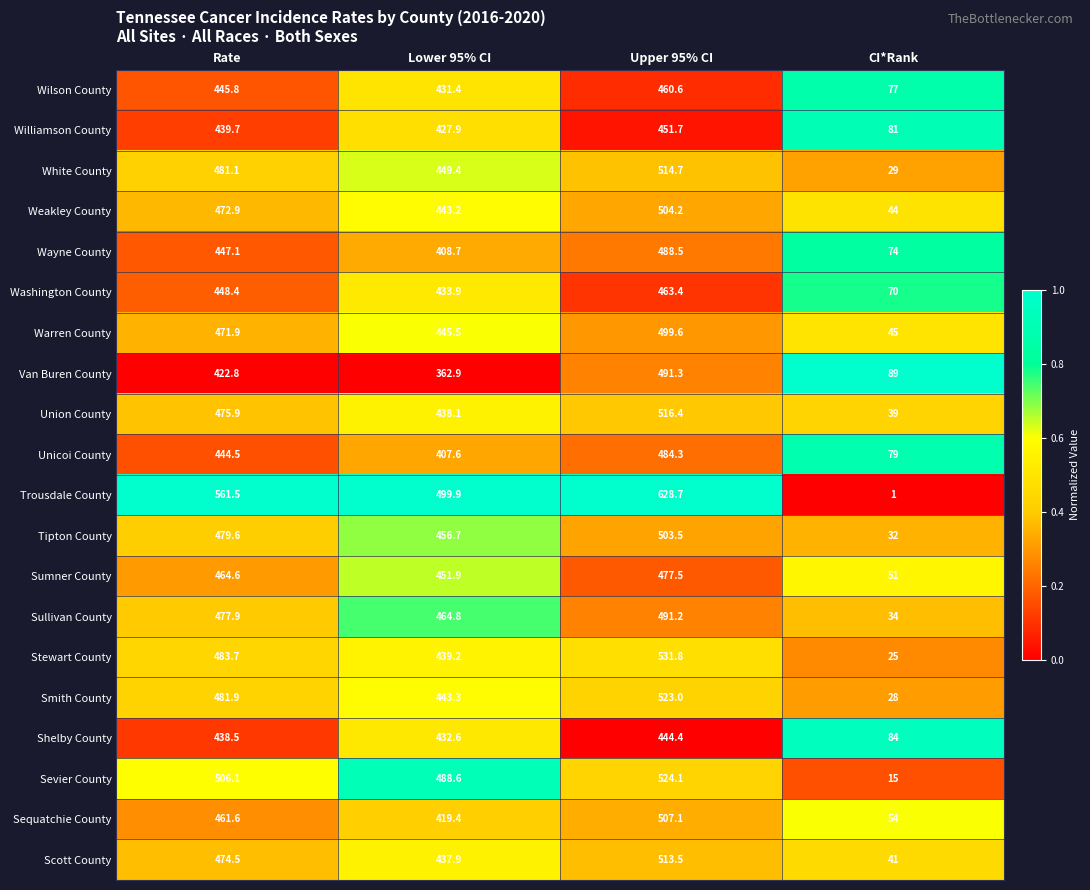

Rank the categories by Sevier County value from highest to lowest.

Upper 95% CI, Rate, Lower 95% CI, CI*Rank